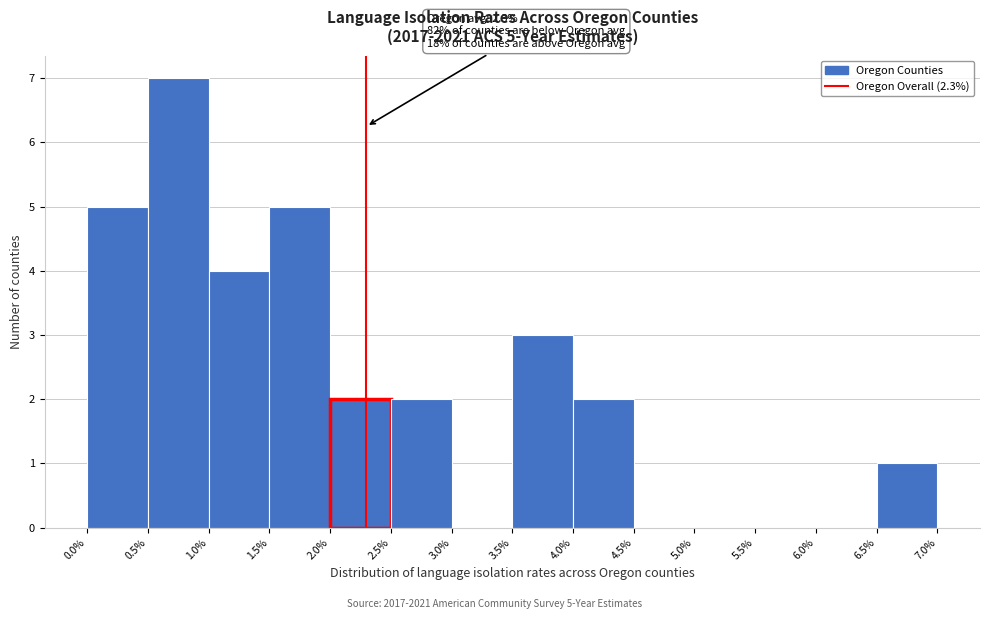

Over which range of the x-axis is the bar tallest?

0.5% to 1.0%